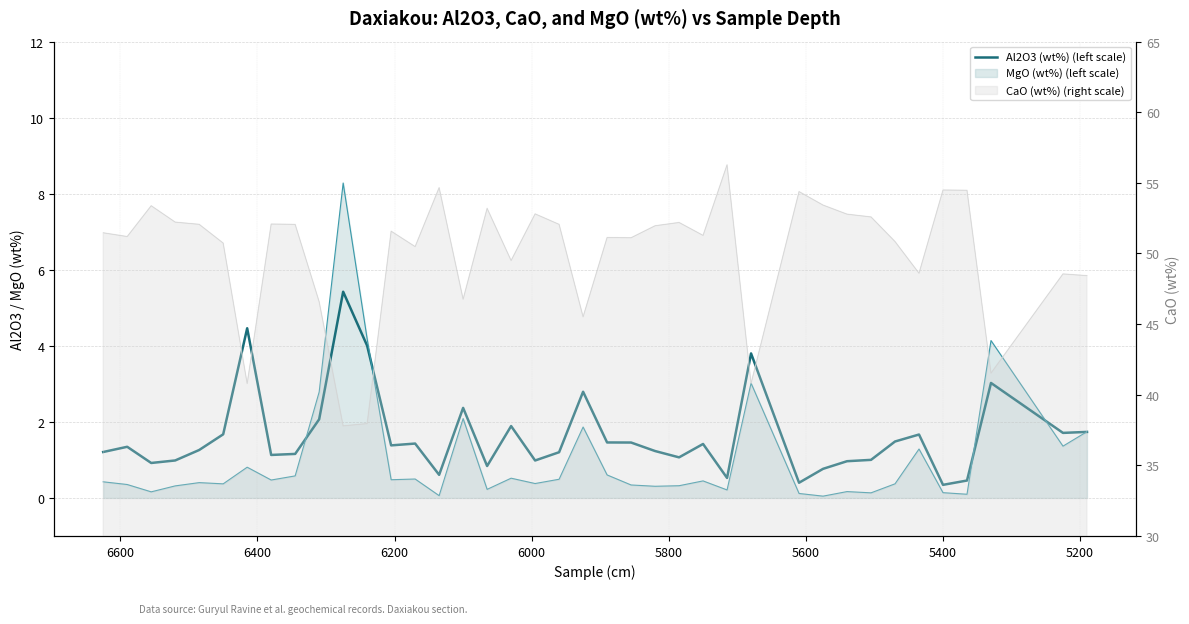

Is it true that the value at 37 is 0.5?

False